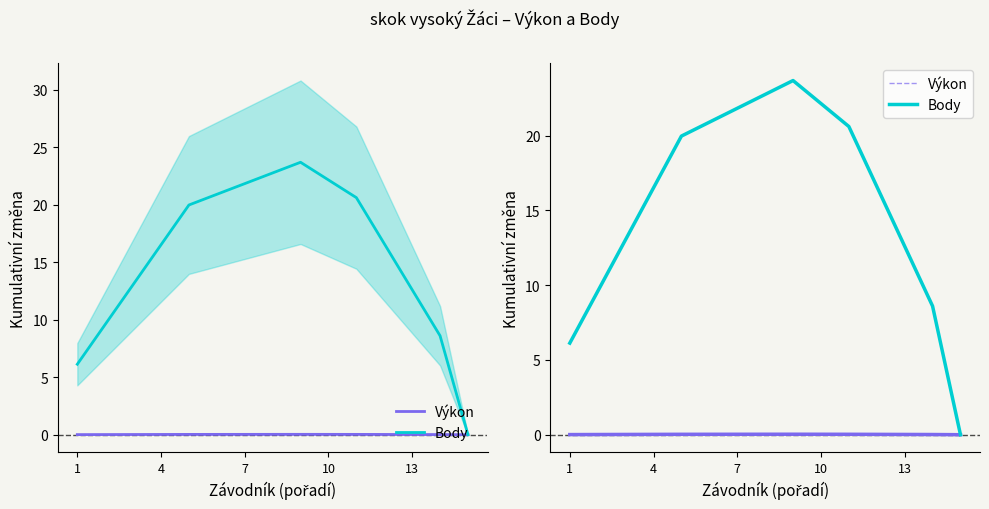

True or false: Body and Výkon intersect in this chart.

False